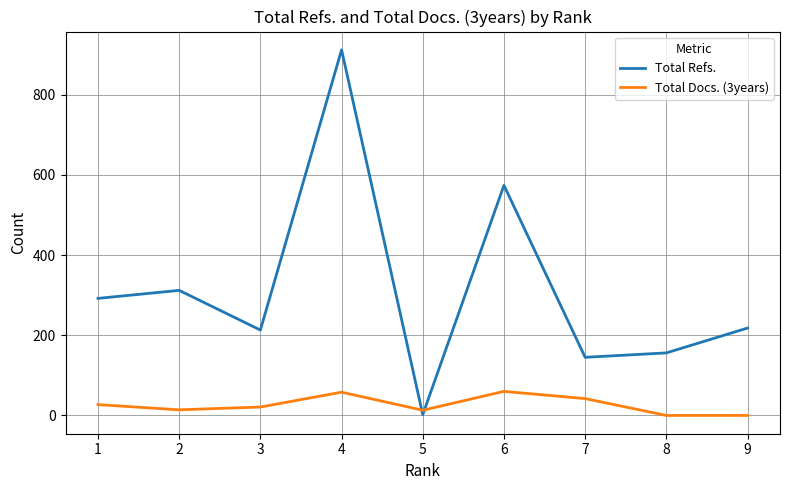

Rank the series at 9 from lowest to highest value.

Total Docs. (3years), Total Refs.